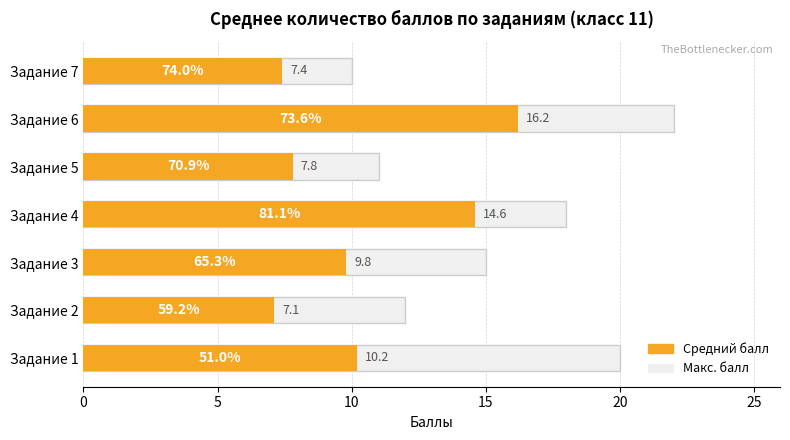

Is the value of Средний балл at Задание 1 greater than the value of Макс. балл at Задание 6?

No